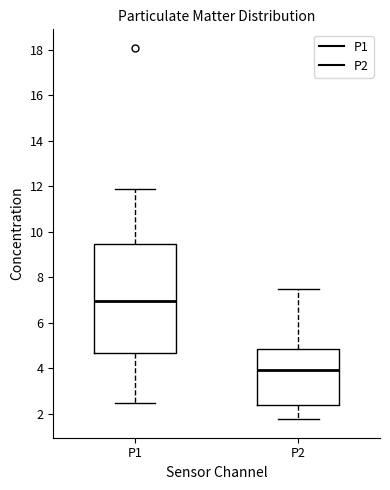

Reading left to right, transcribe this box plot: for each box, give where its median line is, the range the box spans, and where its two whiskers end, as read against the y-axis. The values are not printed on the chart, so give them approximately, as read against the axis.

P1: median 7.0, box 4.6 to 9.4, whiskers 2.4 to 11.8
P2: median 4.0, box 2.4 to 4.8, whiskers 1.8 to 7.6